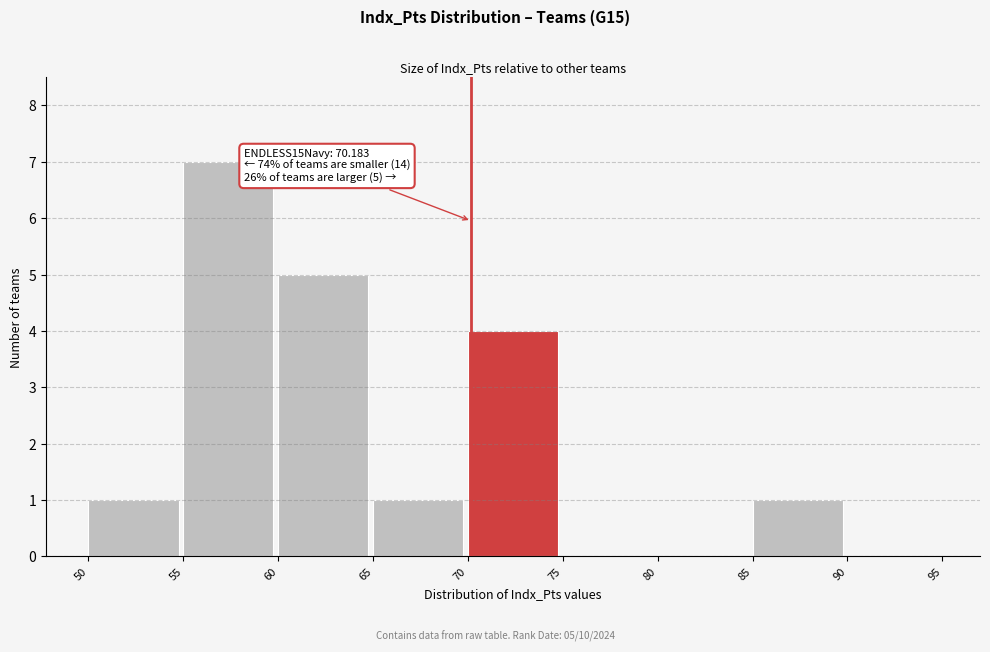

Over which range of the x-axis is the bar tallest?

55 to 60